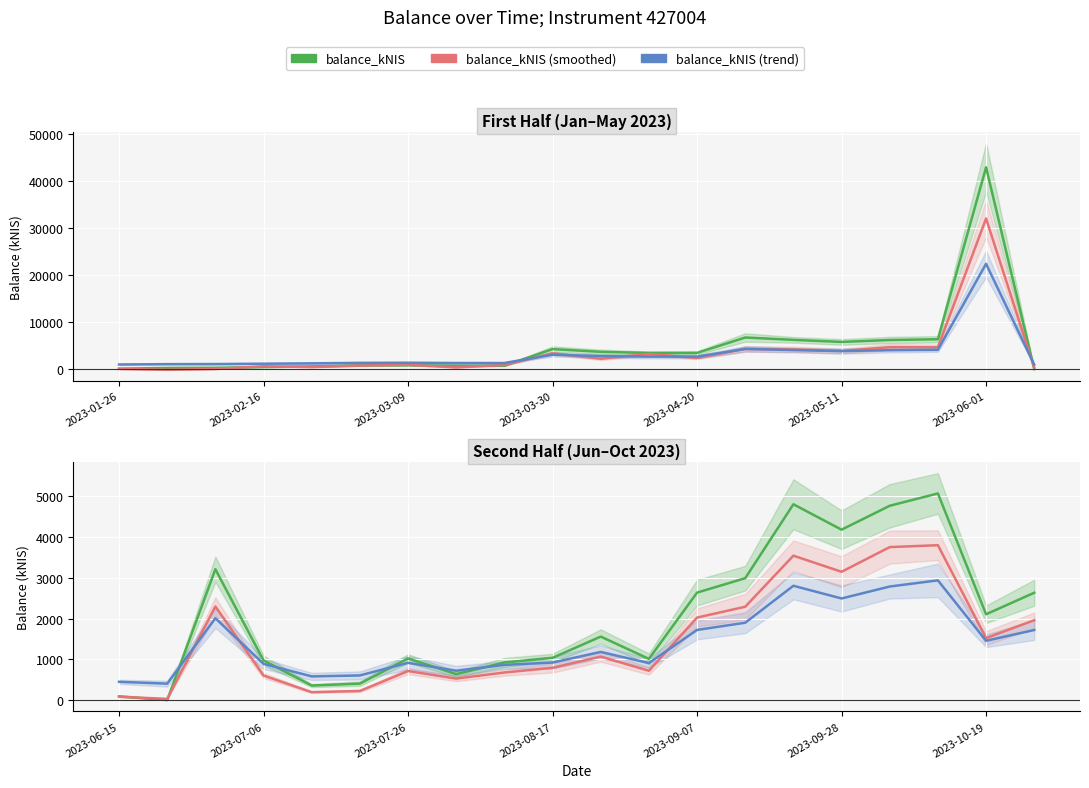

Is the value of balance_kNIS at 7 greater than the value of balance_kNIS (trend) at 2023-03-09?

No